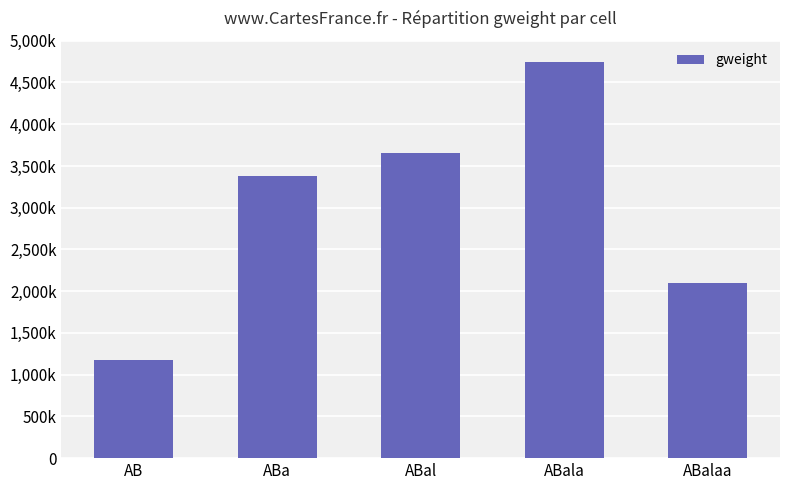

Does the chart contain any negative values?

No